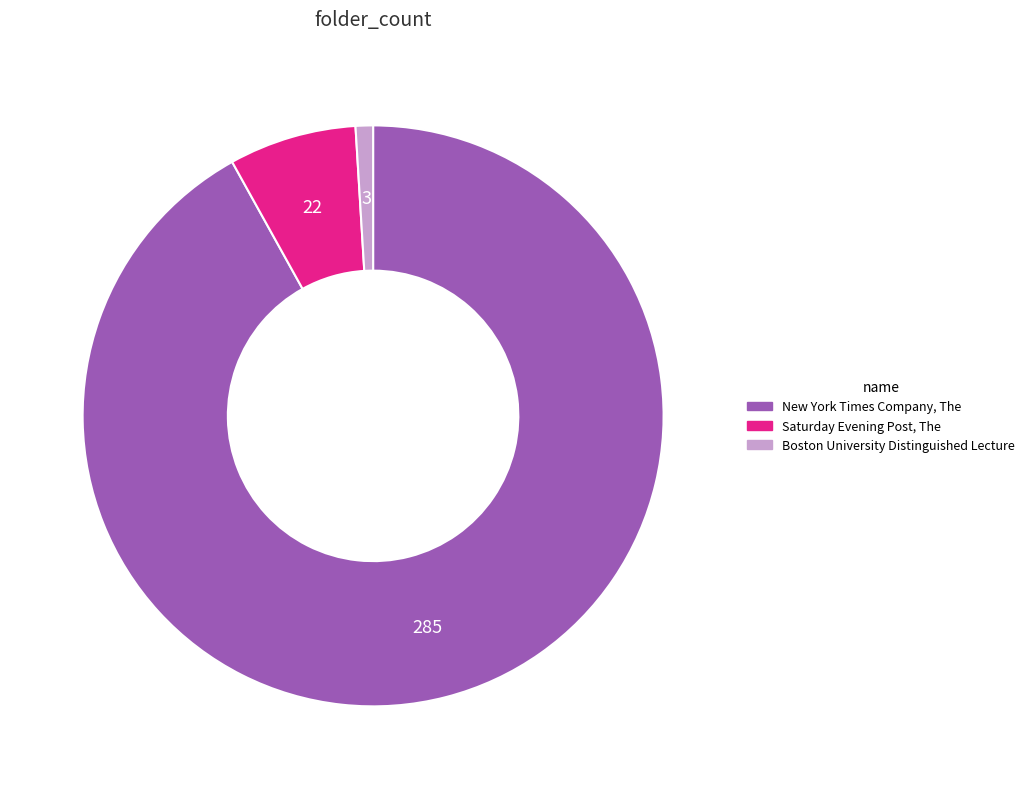

Rank the categories by value from highest to lowest.

New York Times Company, The, Saturday Evening Post, The, Boston University Distinguished Lecture